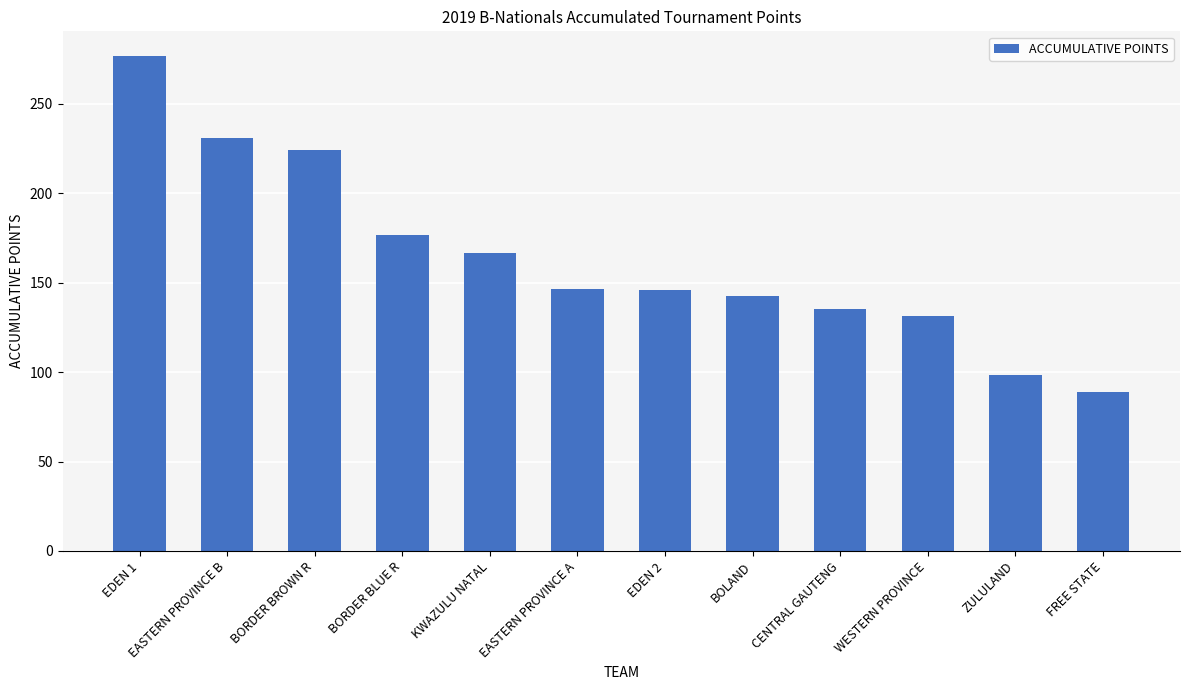

Read the value at CENTRAL GAUTENG.

135.4